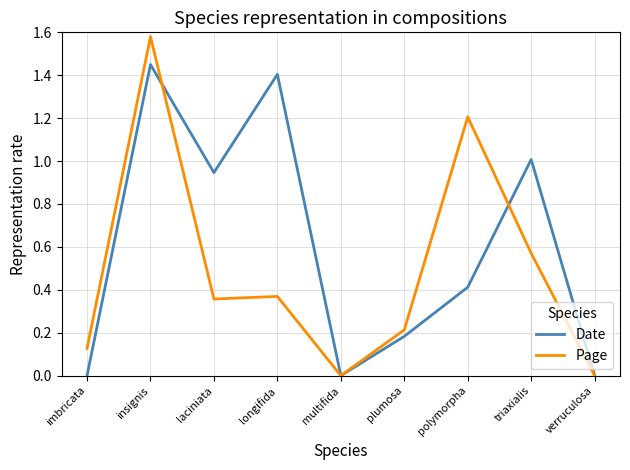

At which category does Page reach its first local peak?

insignis